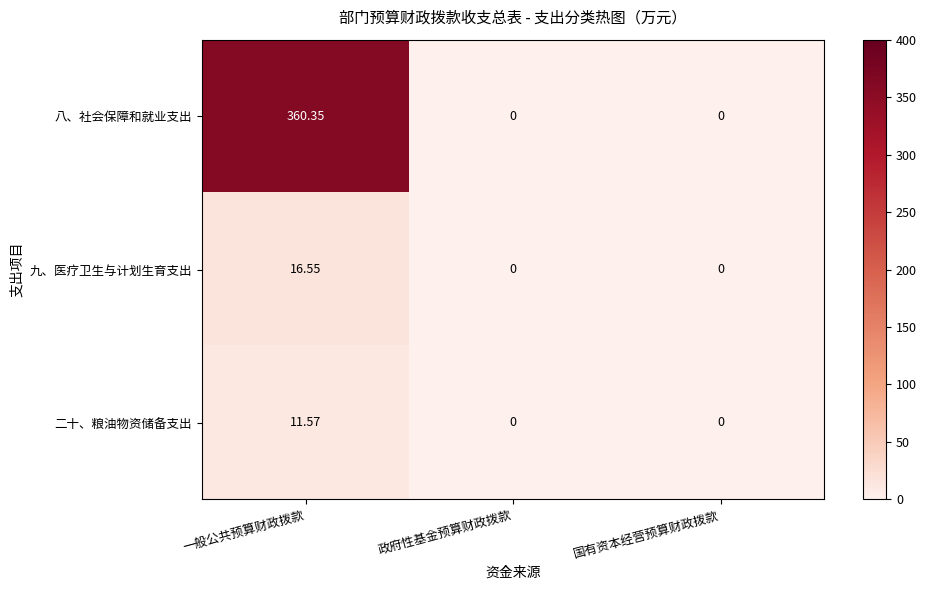

Which category has the highest value across all series?

一般公共预算财政拨款